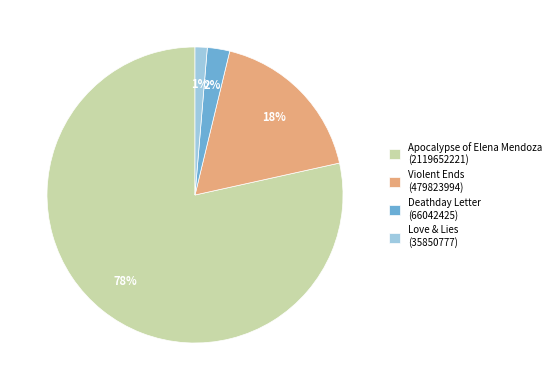

Which slice represents more than half of the pie?

Apocalypse of Elena Mendoza (2119652221)